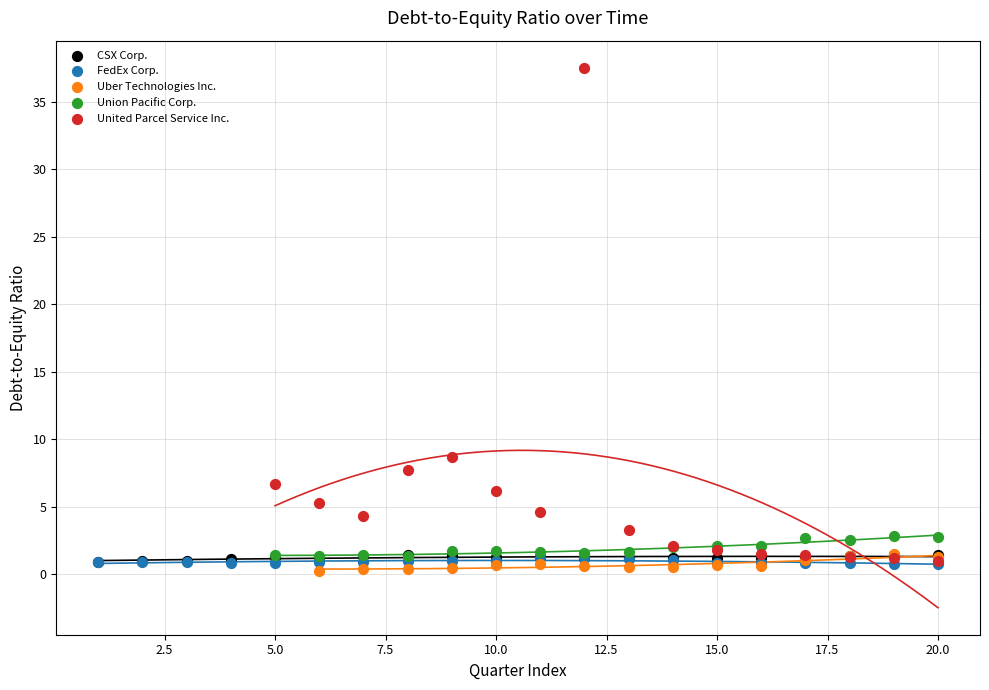

Which series reaches the maximum Y coordinate?

United Parcel Service Inc.